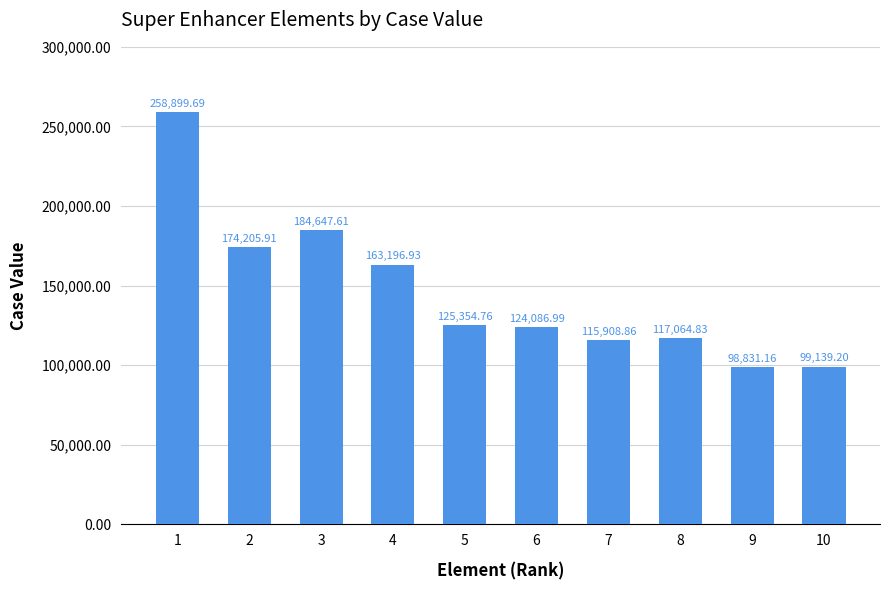

What is the greatest value displayed?

258899.7